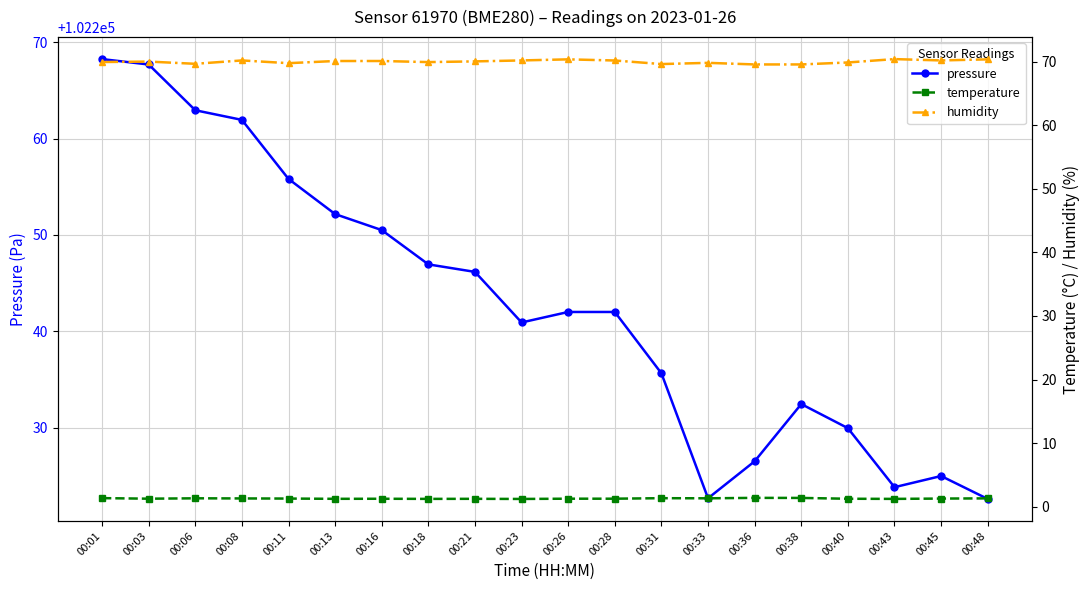

True or false: temperature and humidity intersect in this chart.

False